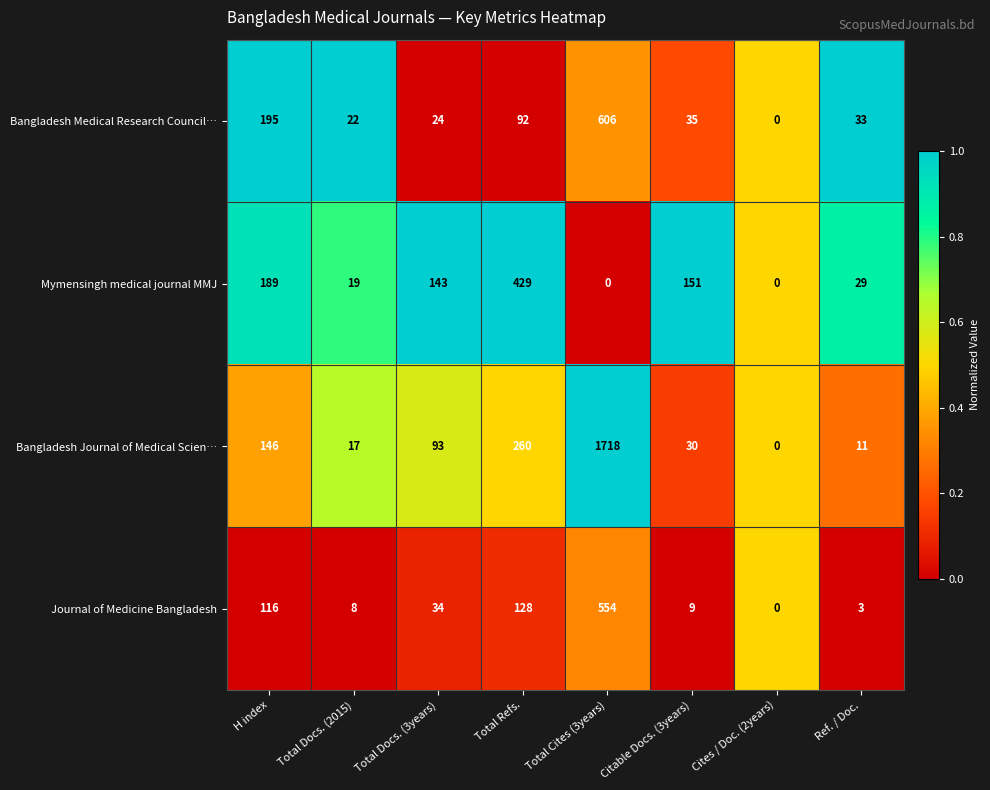

Between Total Docs. (2015) and Total Cites (3years), which series saw the biggest shift?

Bangladesh Journal of Medical Scien…